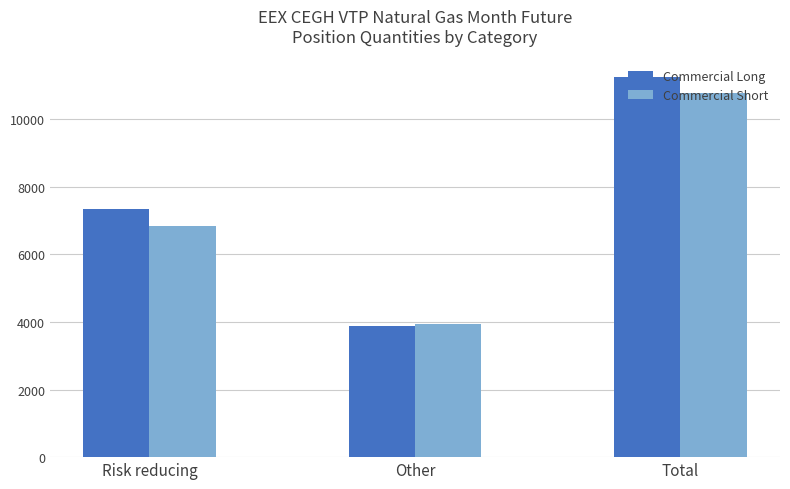

Reading right to left, extract all data points from this chart.

Commercial Long: 11244	3886	7358
Commercial Short: 10783	3952	6831